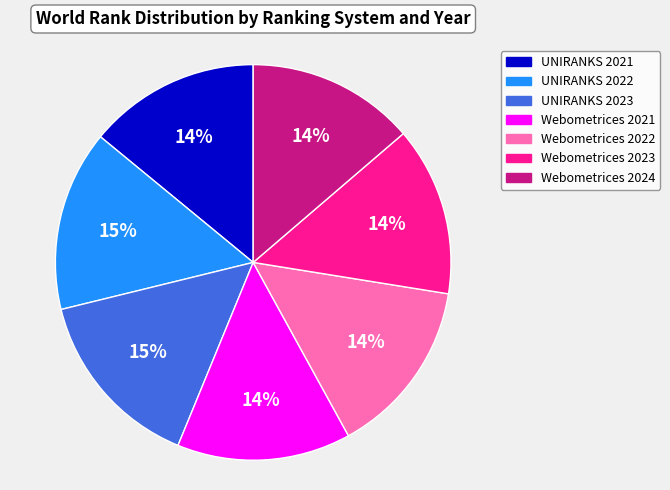

Count the number of slices in the pie.

7